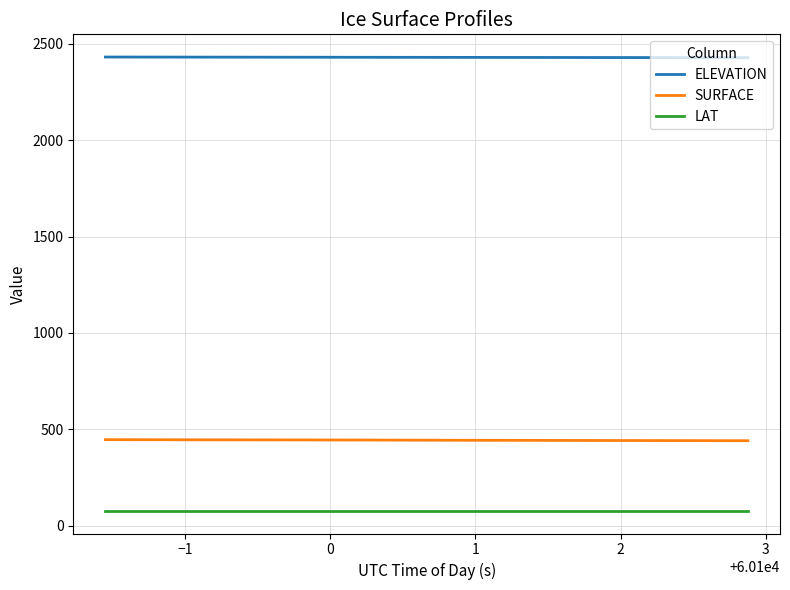

Rank the series by their average value, from highest to lowest.

ELEVATION, SURFACE, LAT